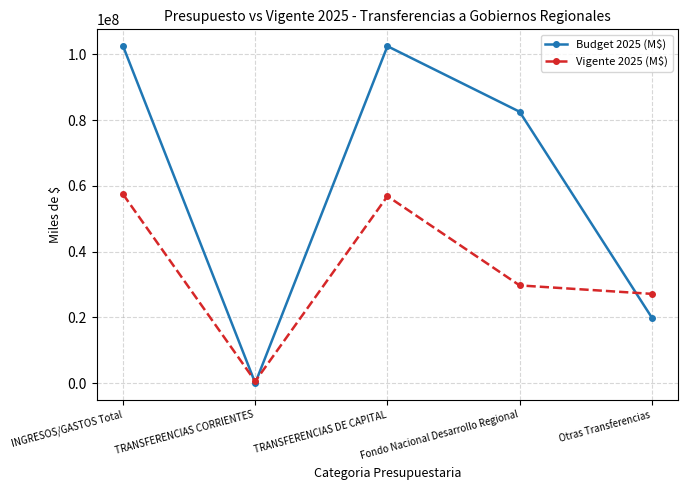

Rank the series by their maximum value, from highest to lowest.

Budget 2025 (M$), Vigente 2025 (M$)